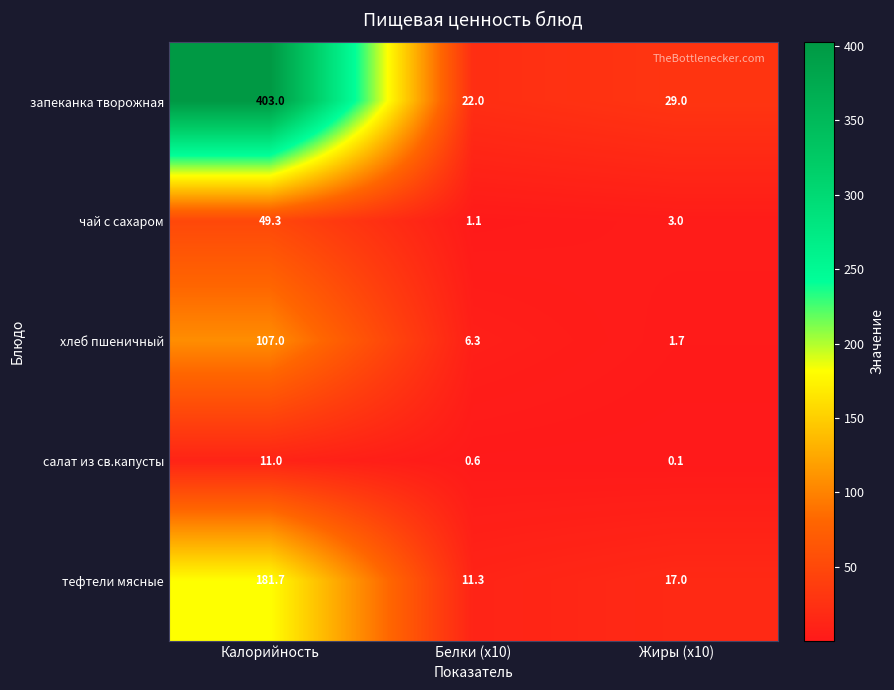

Is it true that тефтели мясные equals 181.7 at Калорийность?

True